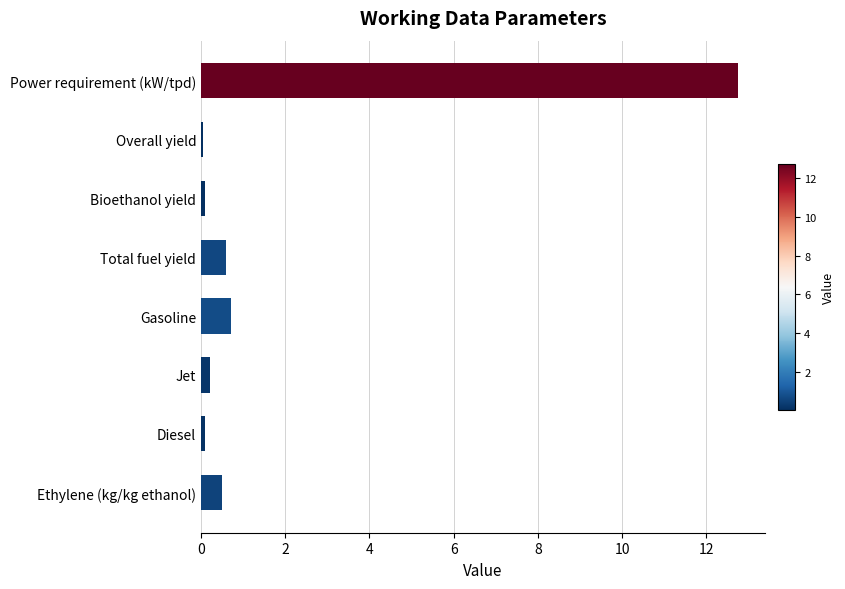

Count the number of data series in this chart.

1